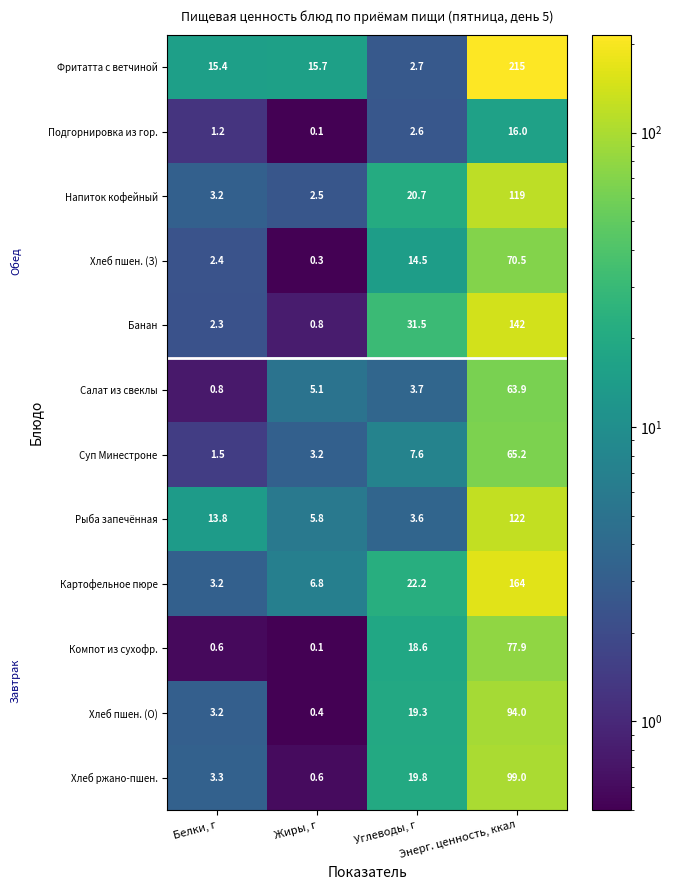

What is the sum of the Хлеб пшен. (З) values at Энерг. ценность, ккал and Углеводы, г?

85.0